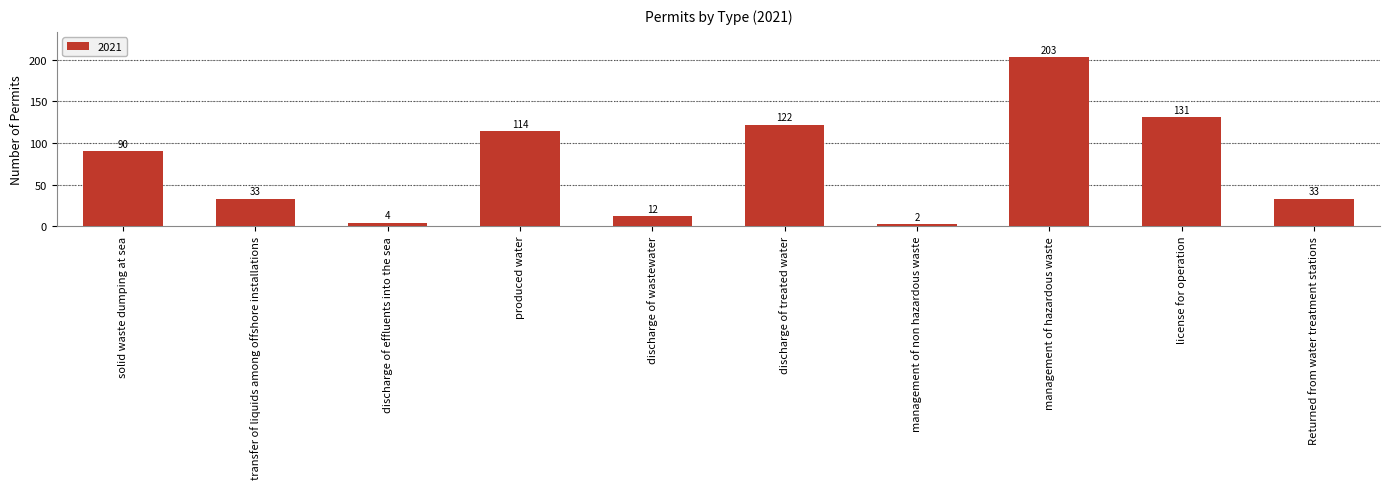

What is the sum of the values at discharge of effluents into the sea and transfer of liquids among offshore installations?

37